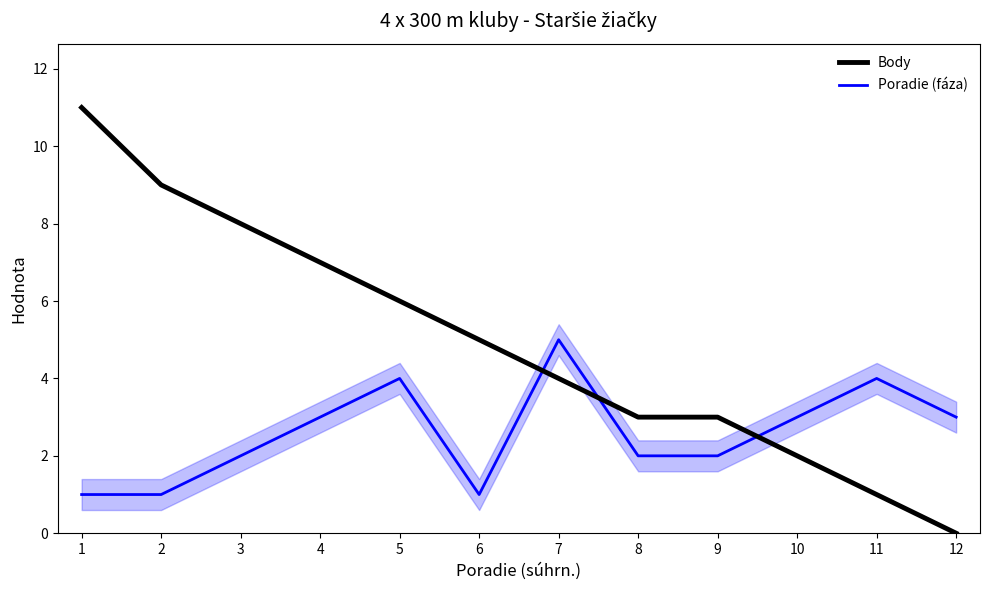

What is the sum of all Body values?

59